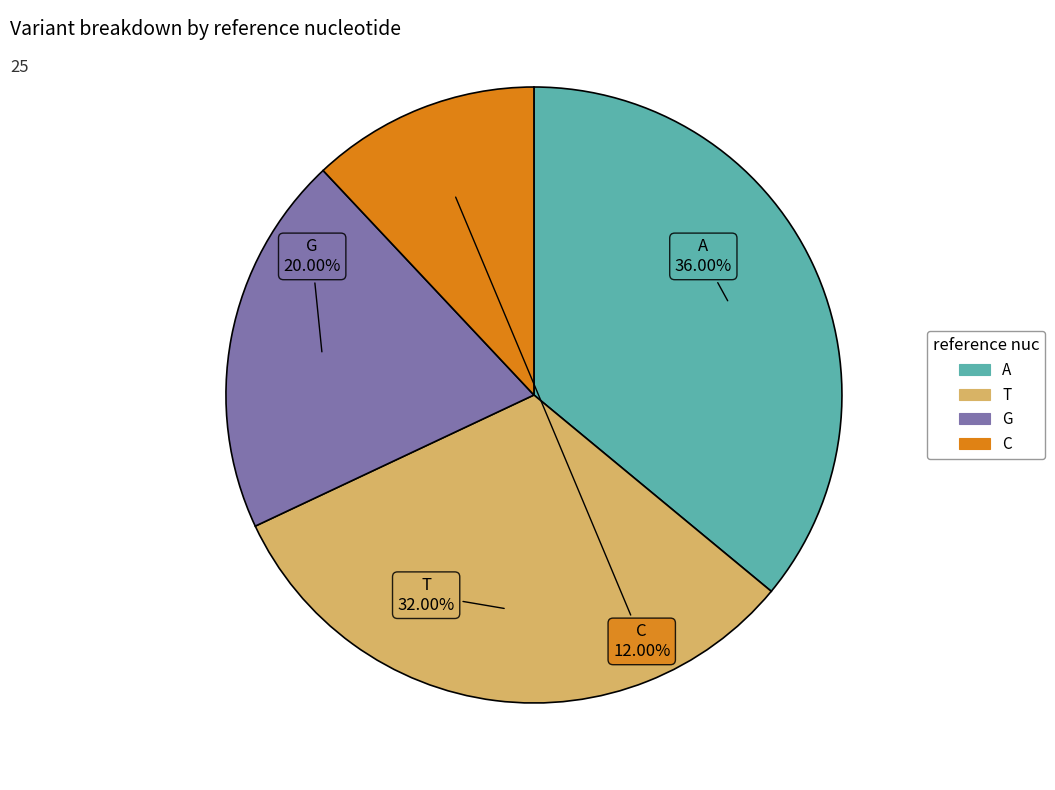

To the nearest percent, what is the difference between the largest and smallest slice percentages?

24%